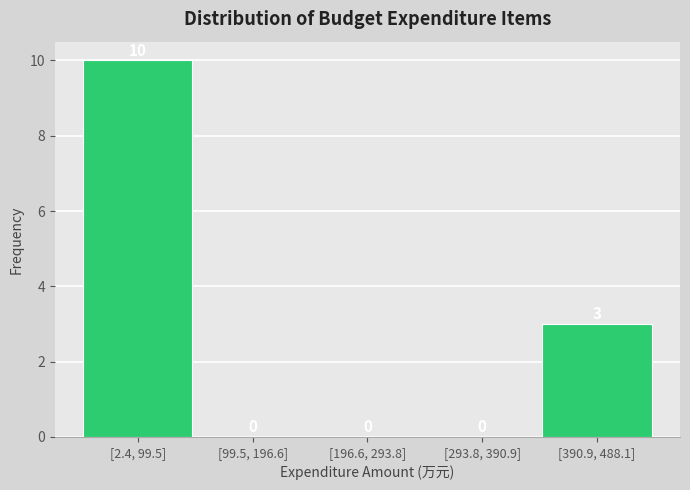

Reading left to right, extract all data points from this chart.

[2.4, 99.5]=10	[99.5, 196.6]=0	[196.6, 293.8]=0	[293.8, 390.9]=0	[390.9, 488.1]=3